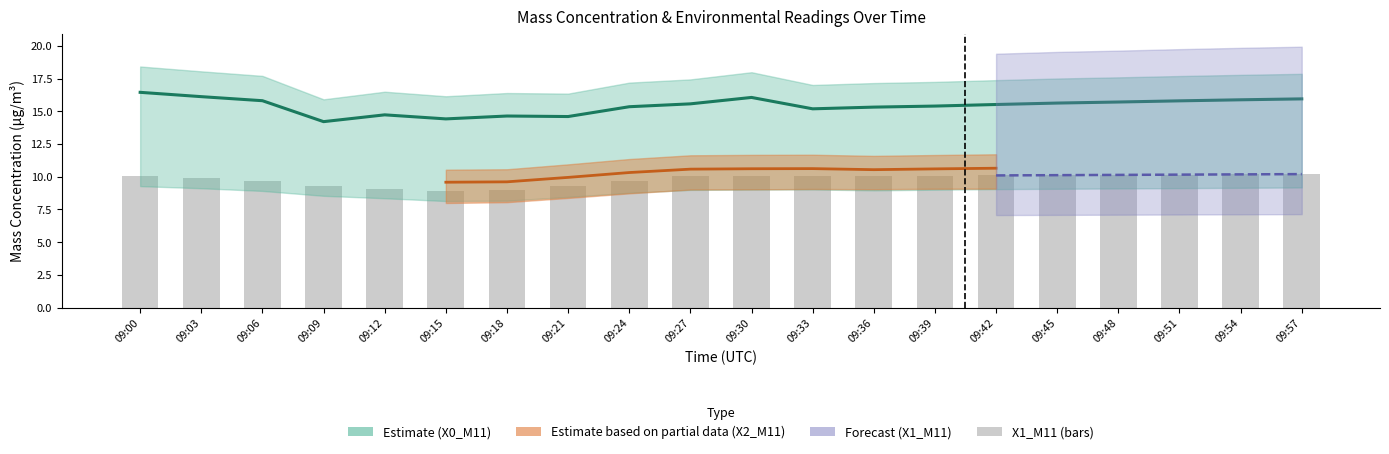

How many groups of bars are there?

20